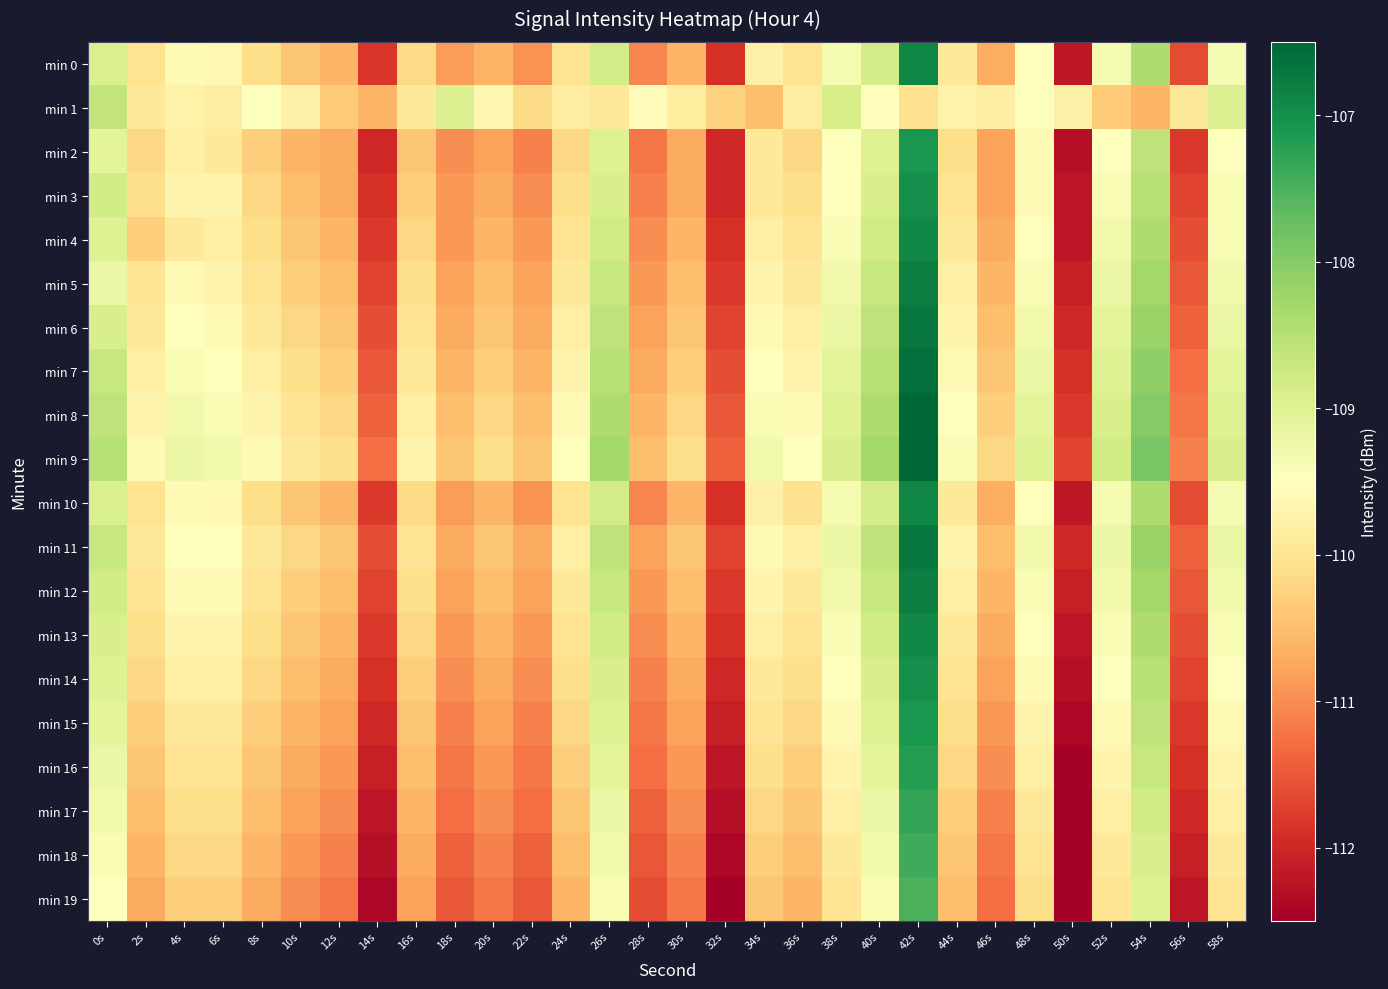

Between 52s and 8s, which is larger?

52s